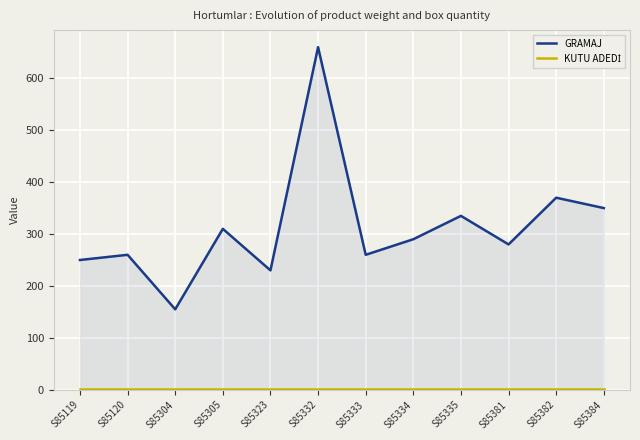

Rank the series by their maximum value, from lowest to highest.

KUTU ADEDİ, GRAMAJ